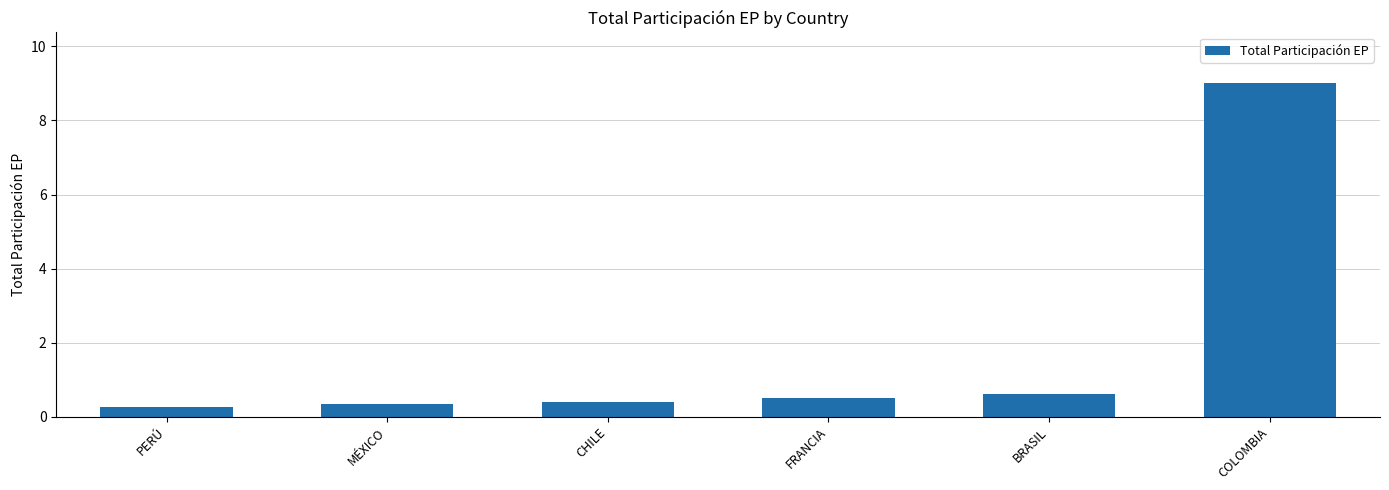

Which category has the highest value across all series?

COLOMBIA